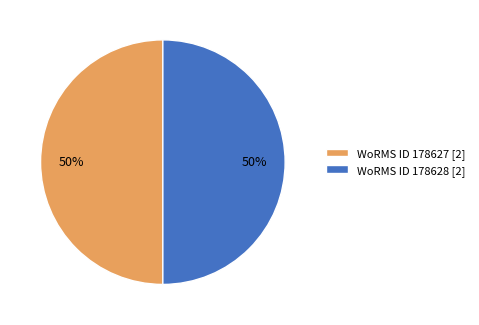

To the nearest percent, what is the combined percentage of WoRMS ID 178628 [2] and WoRMS ID 178627 [2]?

100%